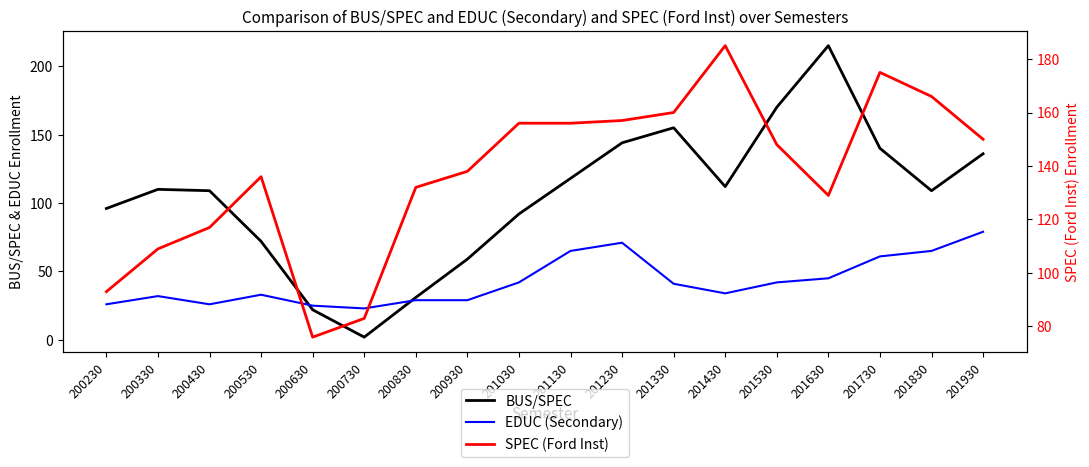

Reading left to right, extract all data points from this chart.

BUS/SPEC: 200230=96	200330=110	200430=109	200530=72	200630=22	200730=2	200830=31	200930=59	201030=92	201130=118	201230=144	201330=155	201430=112	201530=170	201630=215	201730=140	201830=109	201930=136
EDUC (Secondary): 200230=26	200330=32	200430=26	200530=33	200630=25	200730=23	200830=29	200930=29	201030=42	201130=65	201230=71	201330=41	201430=34	201530=42	201630=45	201730=61	201830=65	201930=79
SPEC (Ford Inst): 200230=93	200330=109	200430=117	200530=136	200630=76	200730=83	200830=132	200930=138	201030=156	201130=156	201230=157	201330=160	201430=185	201530=148	201630=129	201730=175	201830=166	201930=150